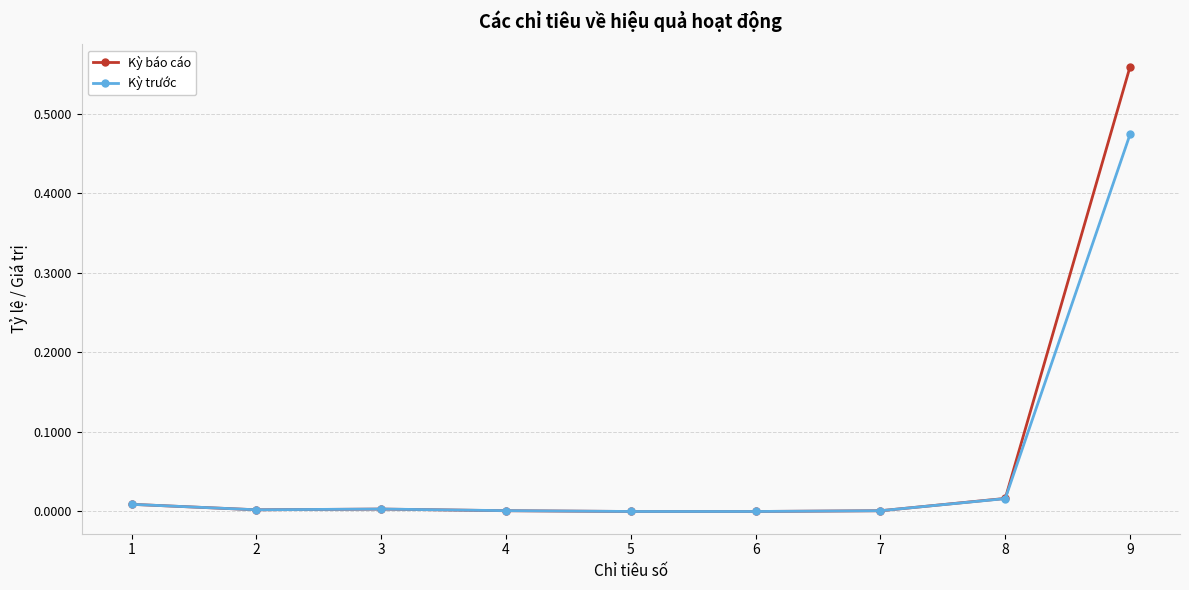

At which category does the chart reach its peak across all series?

9